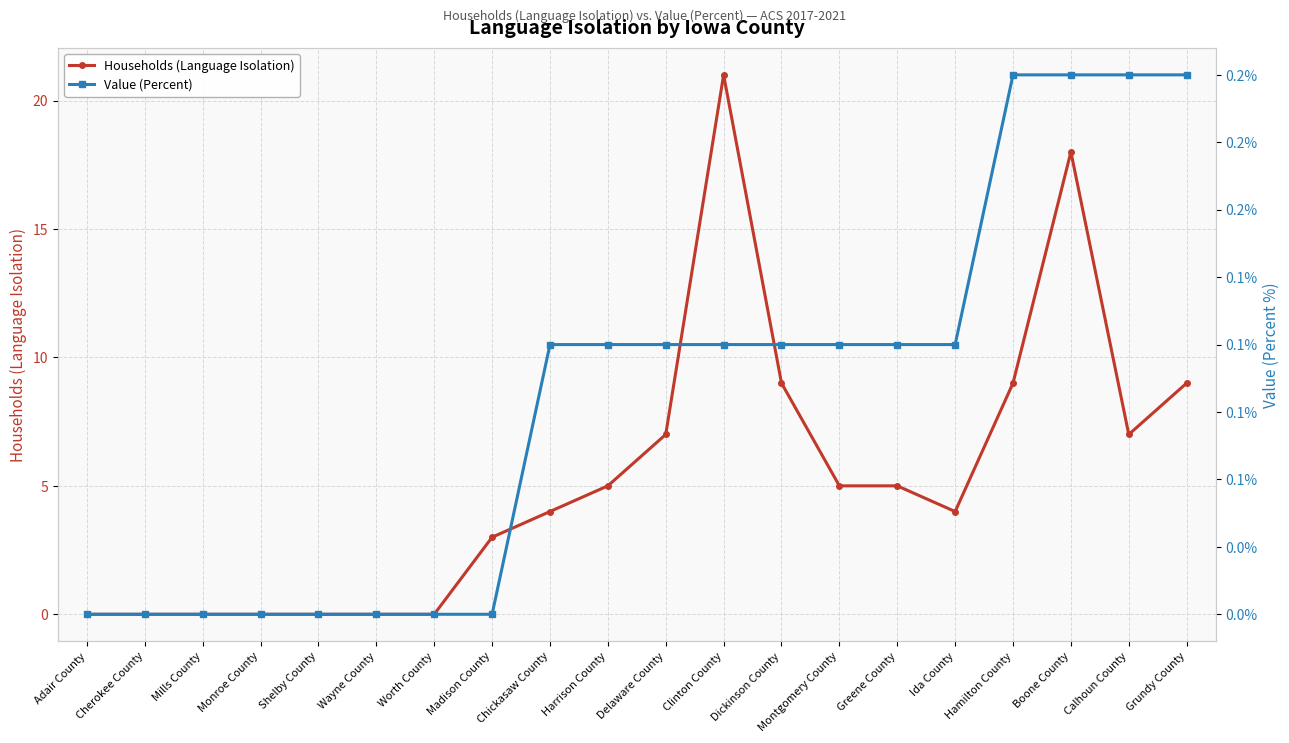

What is the spread (max minus min) of values at Dickinson County?

8.9